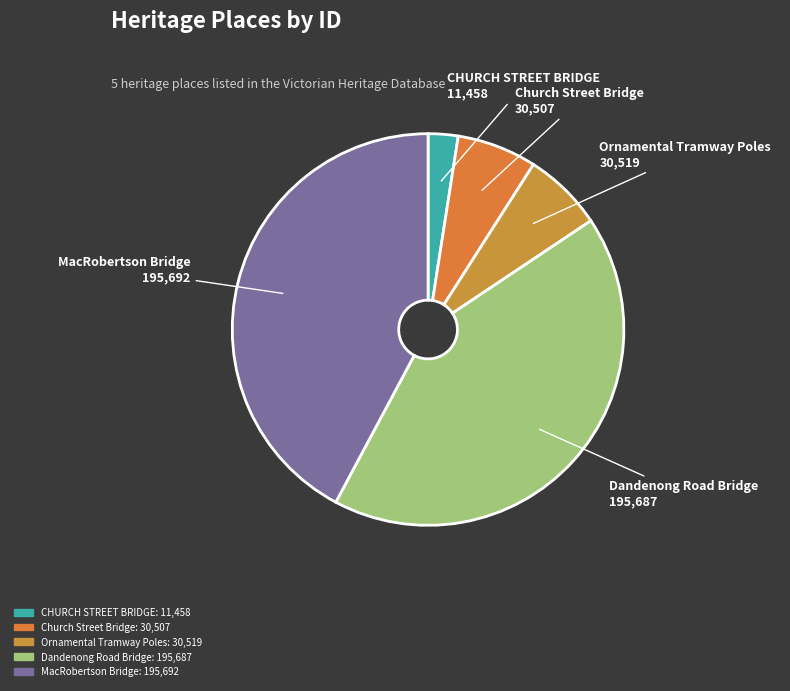

Between CHURCH STREET BRIDGE and Ornamental Tramway Poles, which is larger?

Ornamental Tramway Poles